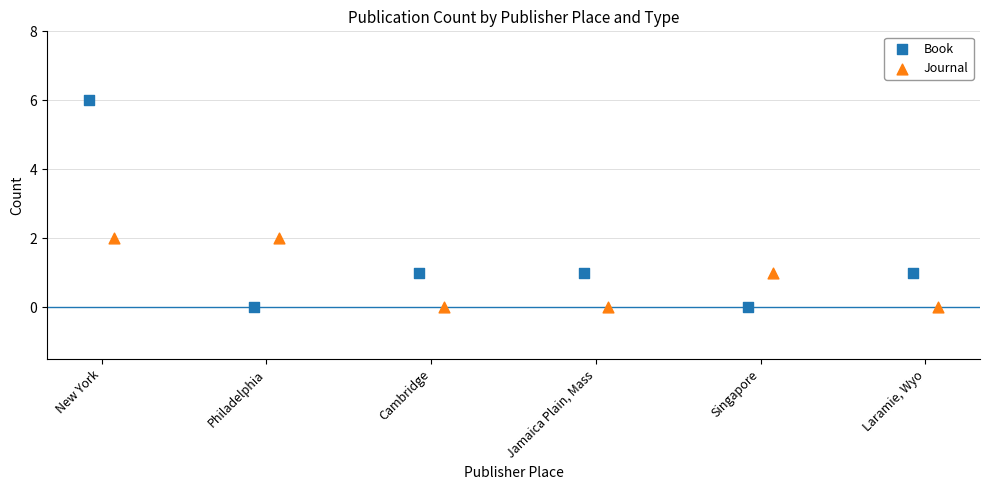

Which series has the largest Y range (max minus min)?

Book